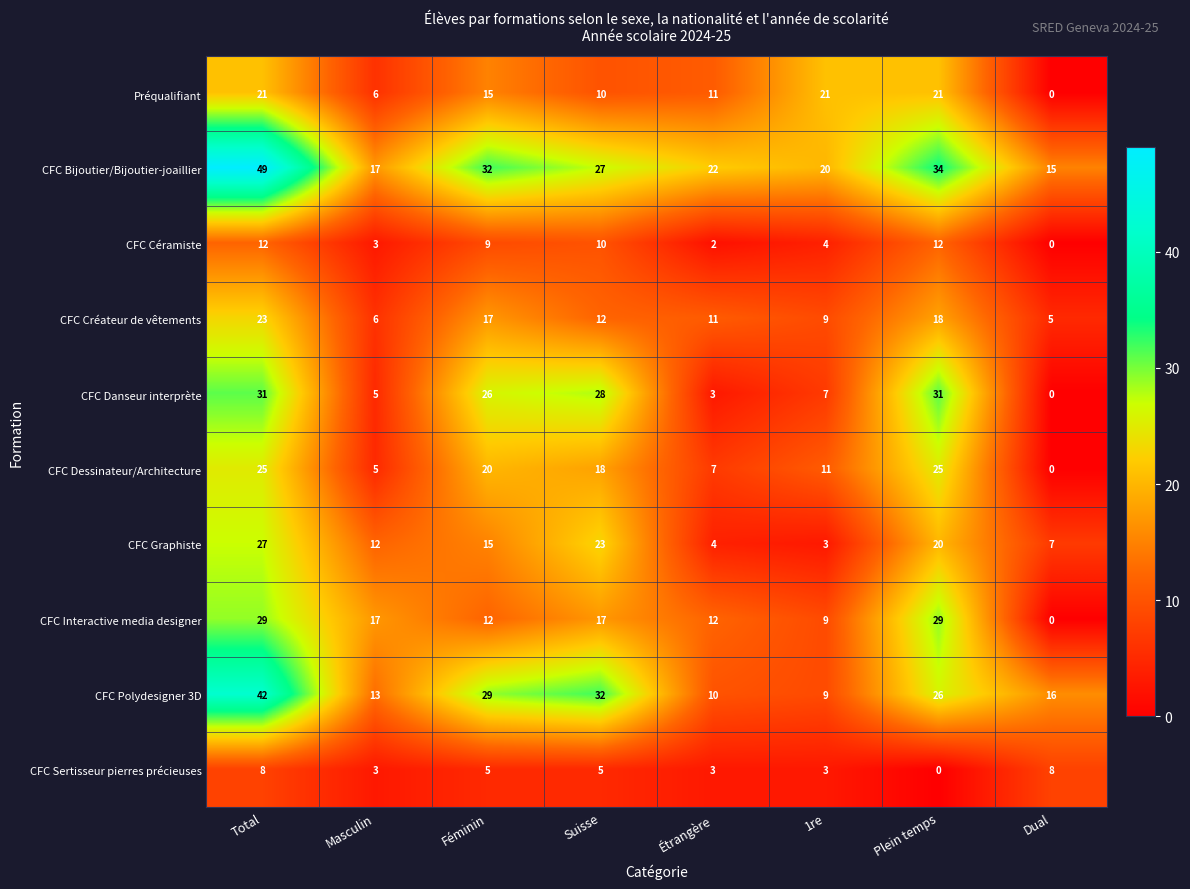

How many data points in CFC Bijoutier/Bijoutier-joaillier are less than 27?

4